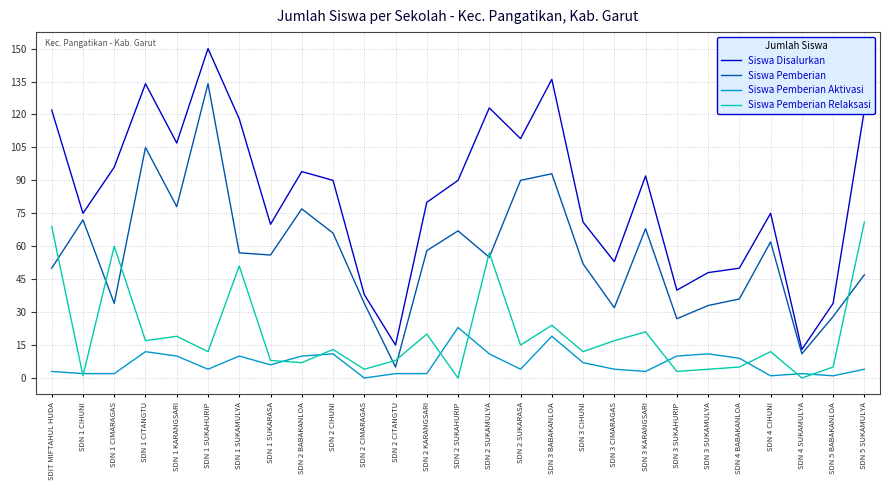

Is the value of Siswa Pemberian Aktivasi at SDN 2 CIHUNI greater than the value of Siswa Pemberian at SDN 2 CIHUNI?

No